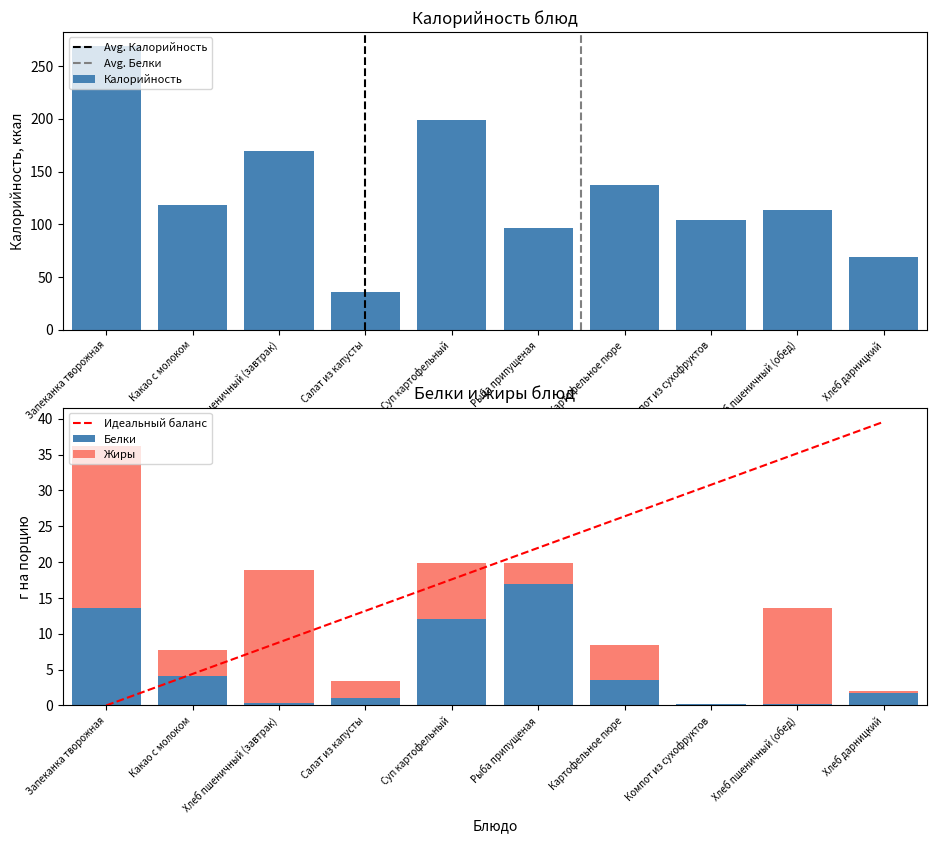

The value of Белки at Салат из капусты is 0.7. True or false?

False